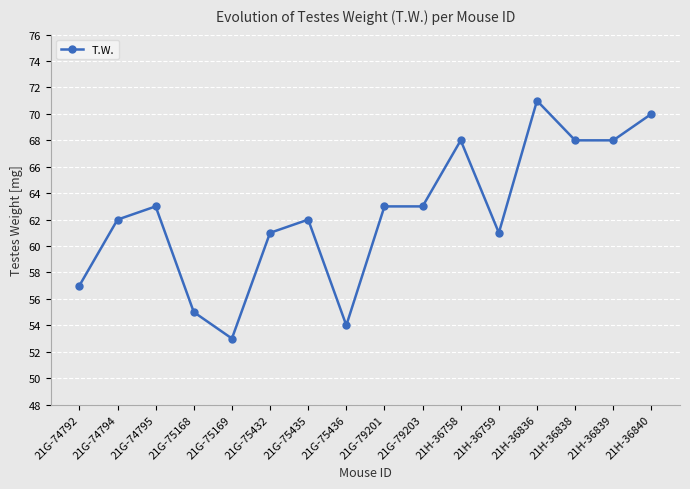

The value at 21G-74795 is 42. True or false?

False